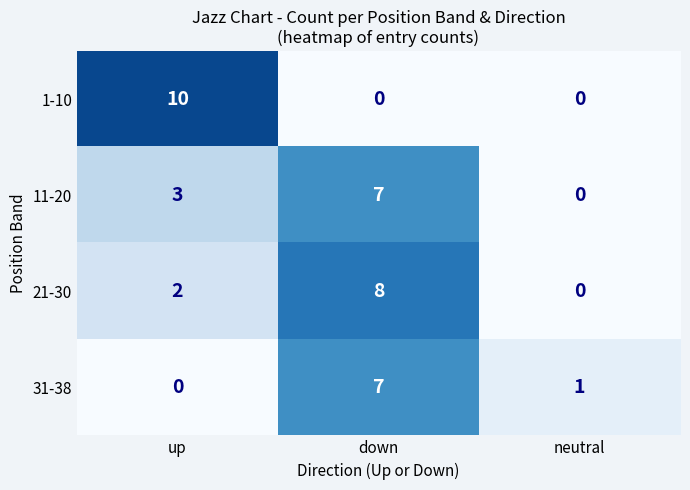

List the labels in order of 11-20 value, largest first.

down, up, neutral